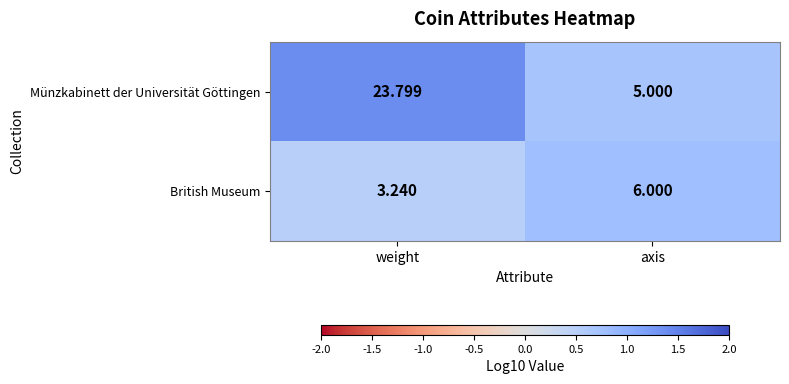

Which series has the widest spread of values?

Münzkabinett der Universität Göttingen